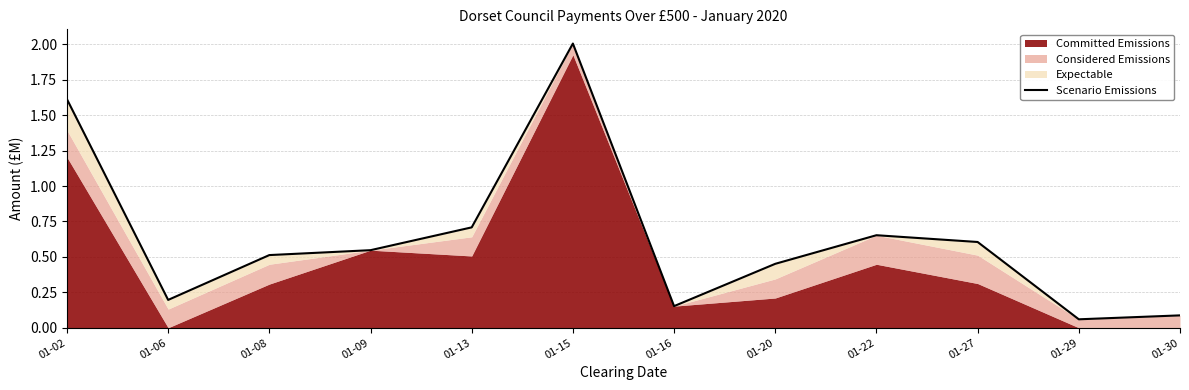

Reading right to left, what are all the values shown in this chart?

01-30=0.1	01-29=0.1	01-27=0.6	01-22=0.7	01-20=0.5	01-16=0.2	01-15=2.0	01-13=0.7	01-09=0.5	01-08=0.5	01-06=0.2	01-02=1.6